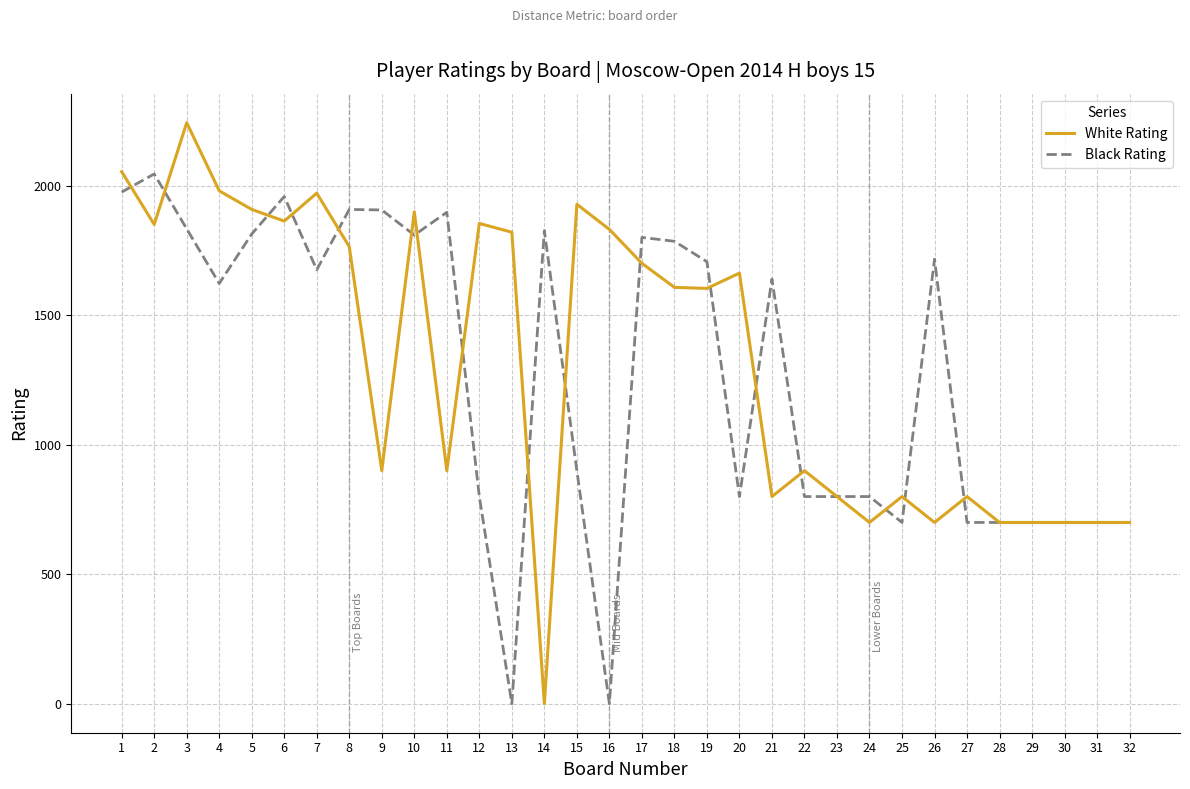

Rank the series at 14 from highest to lowest value.

Black Rating, White Rating